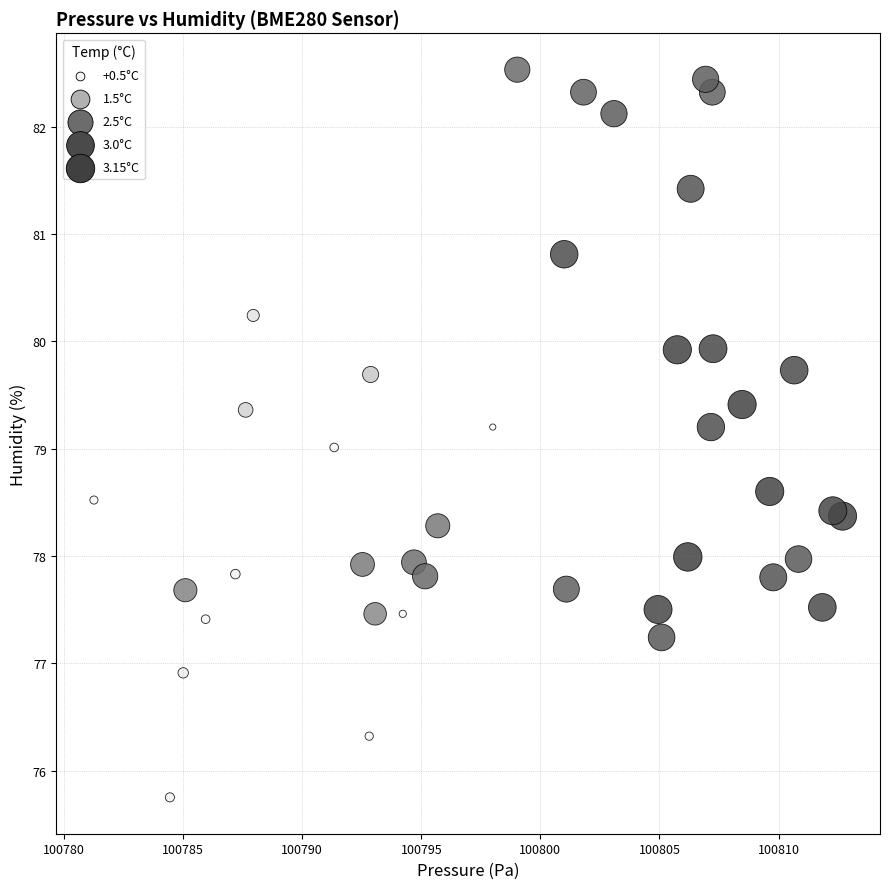

What is the range of X values (max minus min)?

31.4